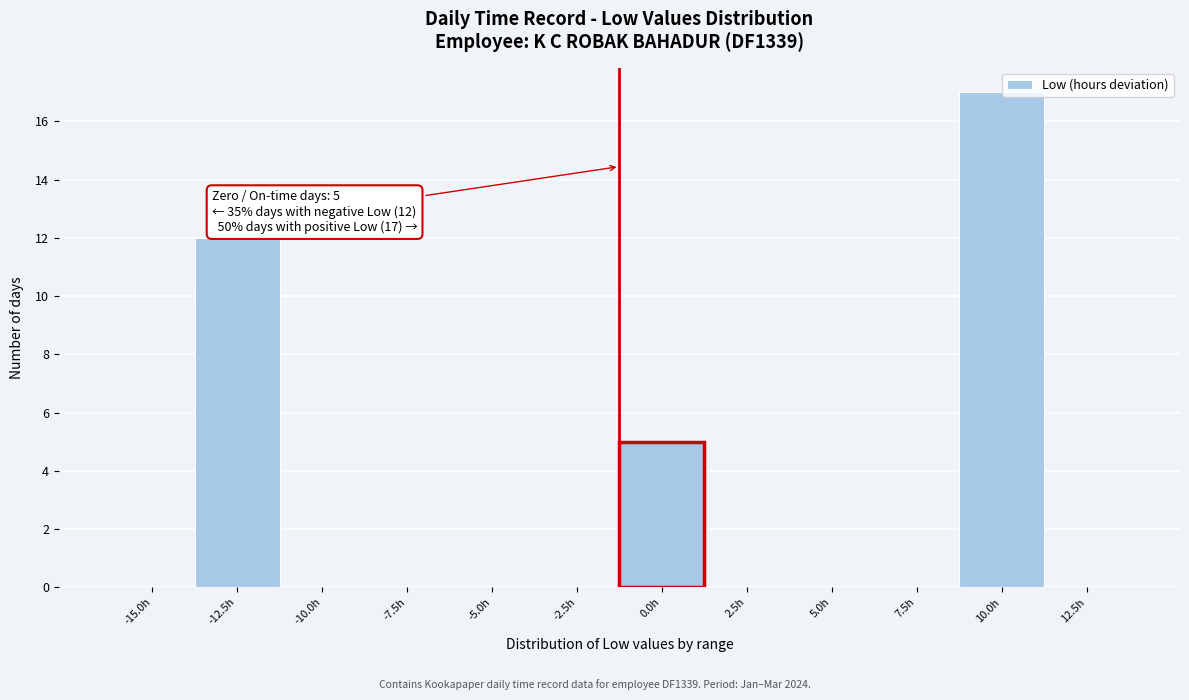

Reading left to right, what are all the values shown in this chart?

-15.0h=0	-12.5h=12	-10.0h=0	-7.5h=0	-5.0h=0	-2.5h=0	0.0h=5	2.5h=0	5.0h=0	7.5h=0	10.0h=17	12.5h=0